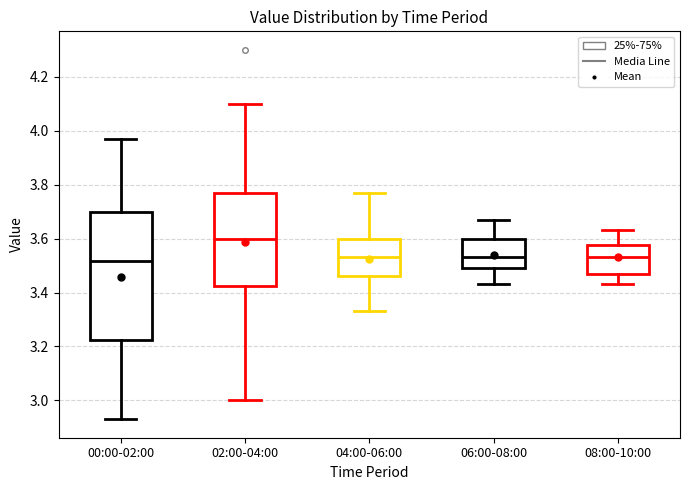

Reading left to right, transcribe this box plot: for each box, give where its median line is, the range the box spans, and where its two whiskers end, as read against the y-axis. The values are not printed on the chart, so give them approximately, as read against the axis.

00:00-02:00: median 3.52, box 3.22 to 3.70, whiskers 2.94 to 3.98
02:00-04:00: median 3.60, box 3.42 to 3.78, whiskers 3.00 to 4.10
04:00-06:00: median 3.54, box 3.46 to 3.60, whiskers 3.34 to 3.78
06:00-08:00: median 3.54, box 3.50 to 3.60, whiskers 3.44 to 3.68
08:00-10:00: median 3.54, box 3.48 to 3.58, whiskers 3.44 to 3.64